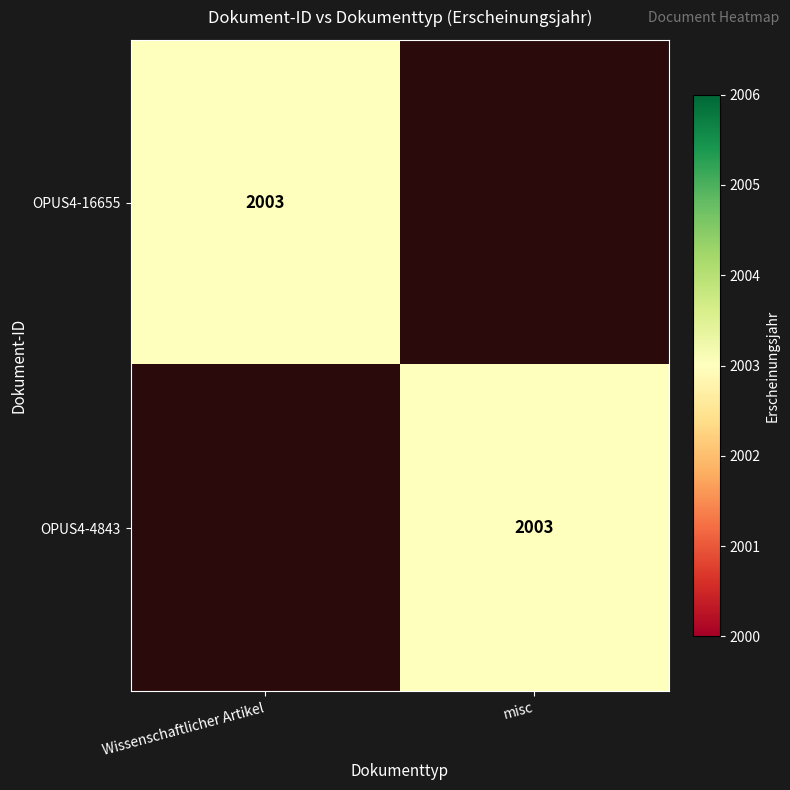

The OPUS4-4843 series shows 3135 at misc. True or false?

False